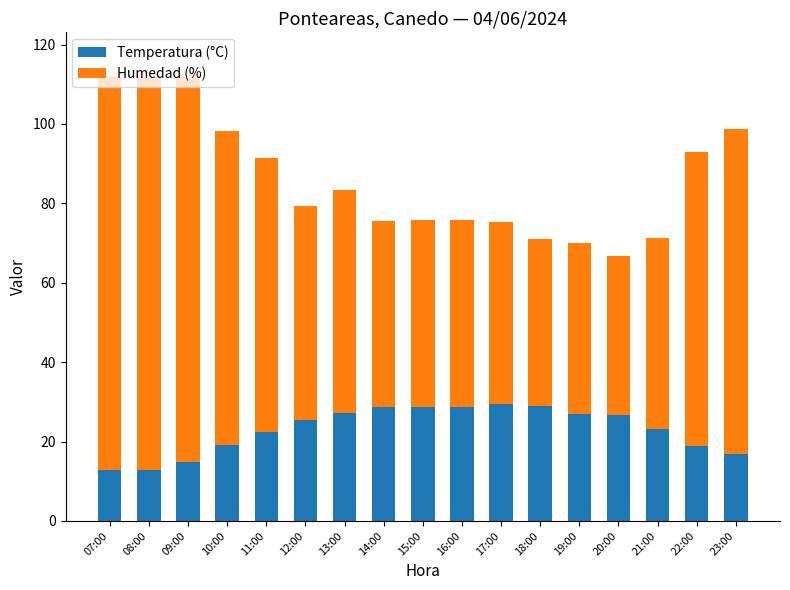

What is the highest value of the Temperatura (°C) series?

29.4